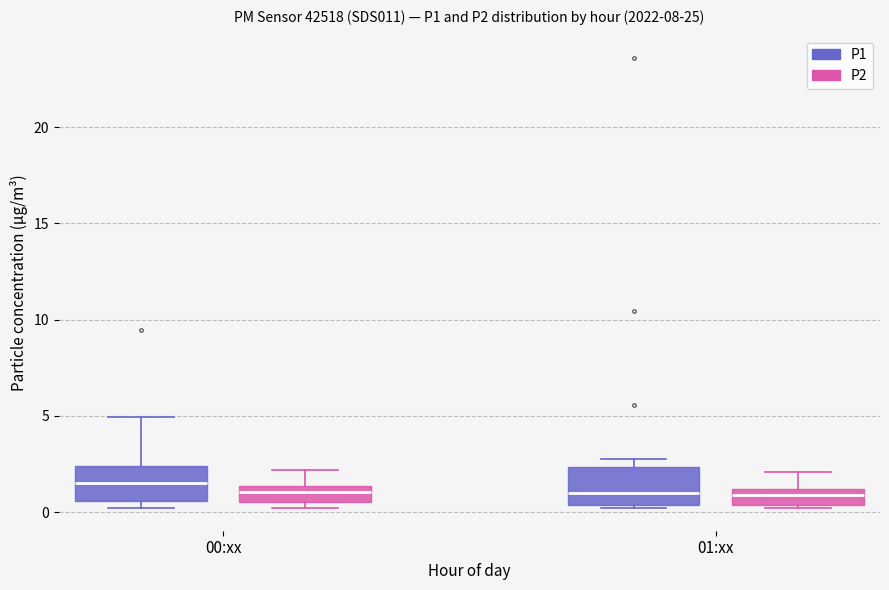

Where does the median line of the box for 00:xx (P1) sit on the y-axis? The values are not printed on the chart, so give them approximately, as read against the axis.

1.5